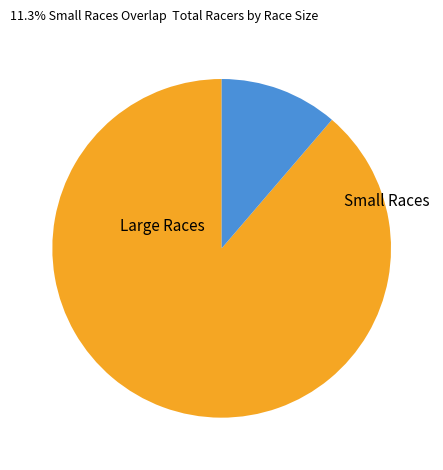

Does any single category account for the majority?

Yes